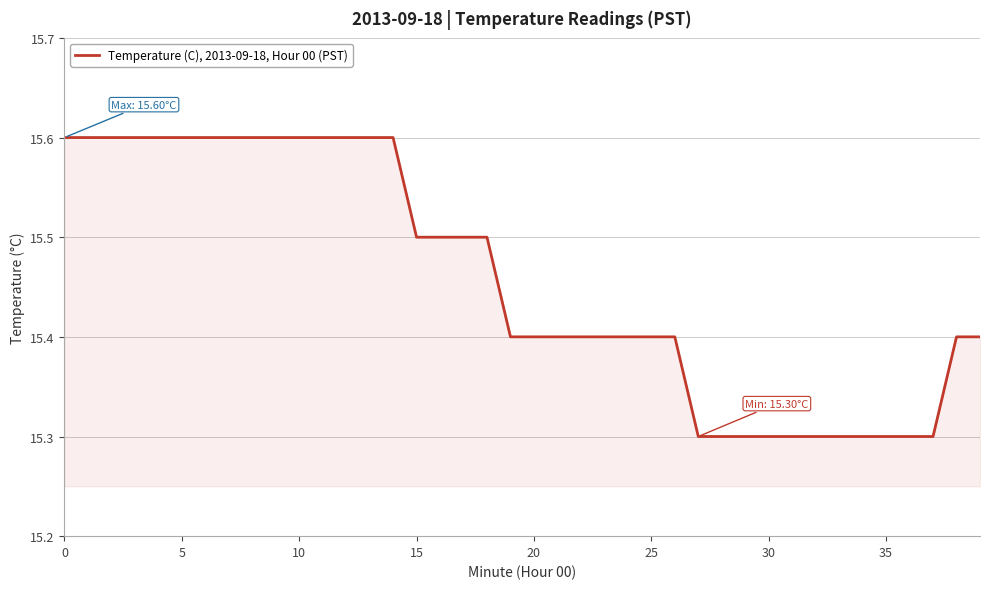

Reading left to right, transcribe all the data shown in this chart.

15.6	15.6	15.6	15.6	15.6	15.6	15.6	15.6	15.6	15.6	15.6	15.6	15.6	15.6	15.6	15.5	15.5	15.5	15.5	15.4	15.4	15.4	15.4	15.4	15.4	15.4	15.4	15.3	15.3	15.3	15.3	15.3	15.3	15.3	15.3	15.3	15.3	15.3	15.4	15.4